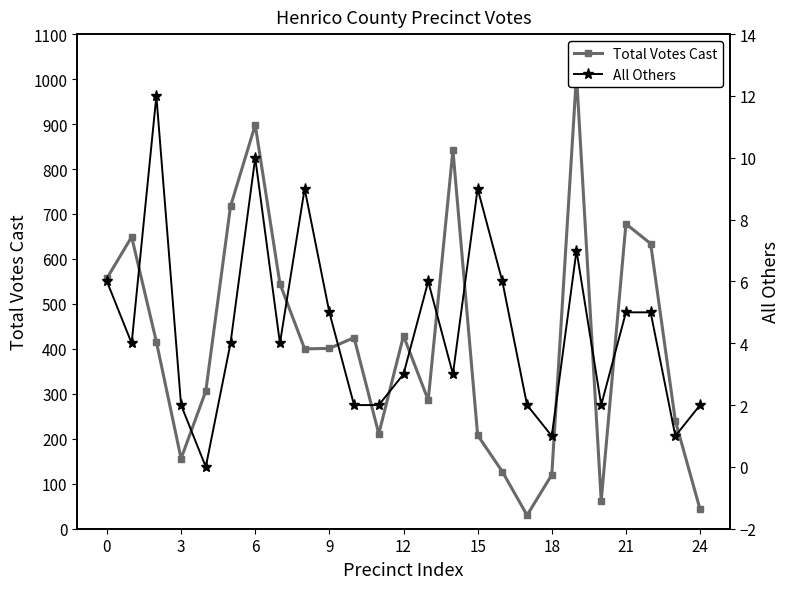

The value of All Others at 3 is 5. True or false?

False